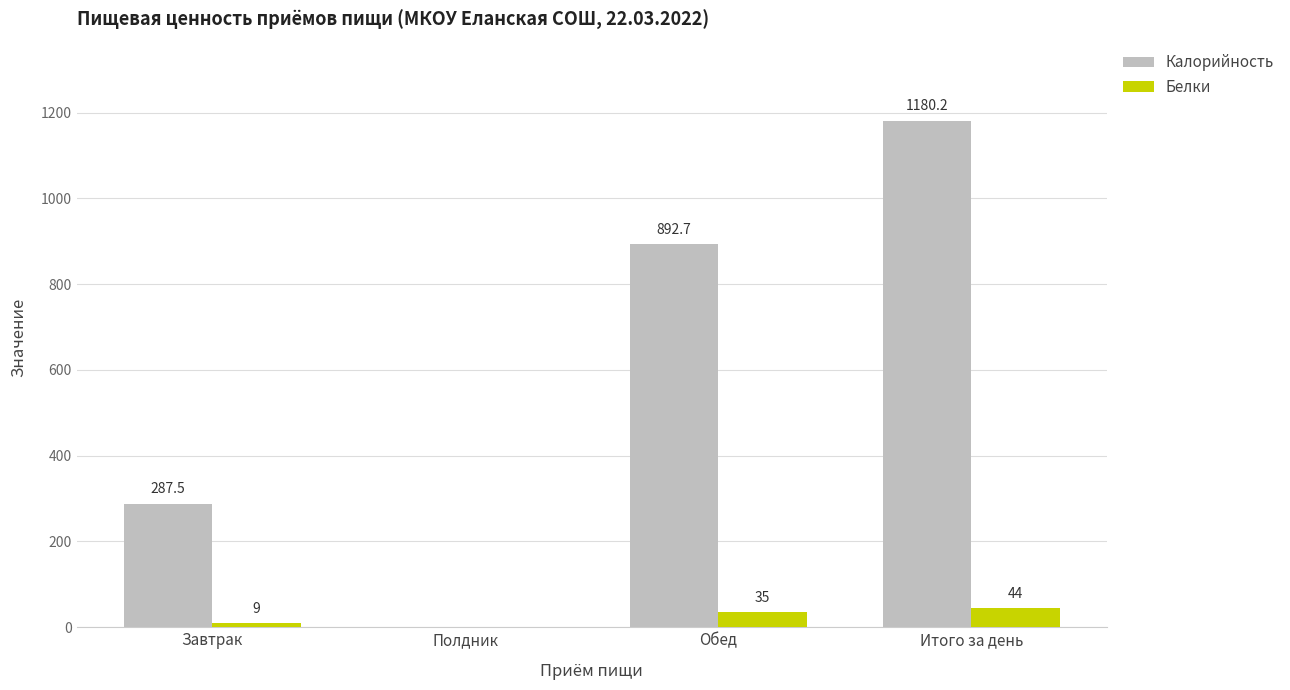

The value of Калорийность at Обед is 552.3. True or false?

False